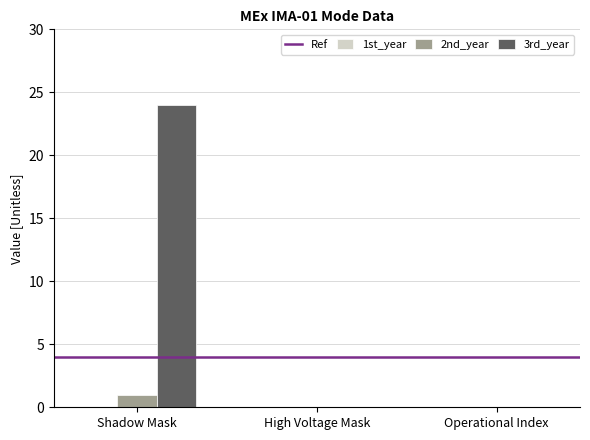

Which category has the highest value in the 3rd_year series?

Shadow Mask